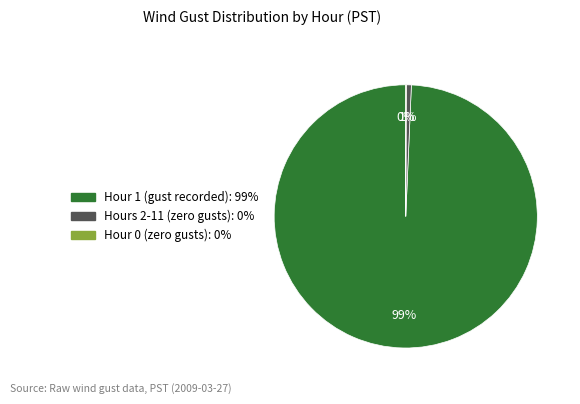

Is there any slice that represents more than half of the pie?

Yes